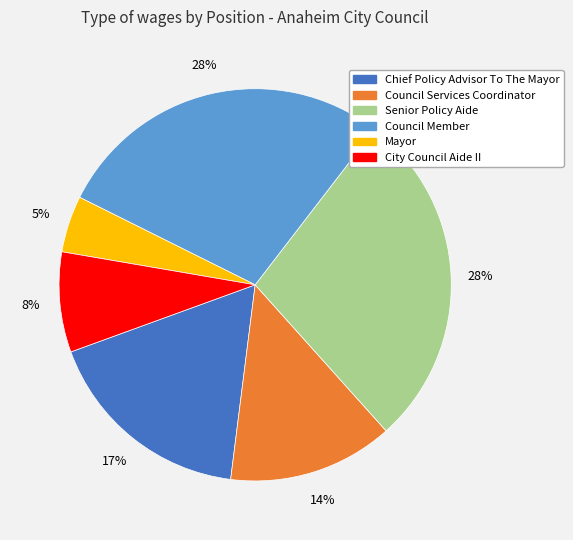

What percentage is the Chief Policy Advisor To The Mayor slice, to the nearest percent?

17%